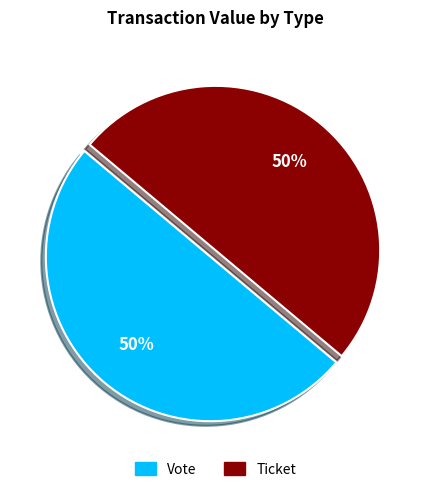

The Ticket slice represents 11% of the pie. True or false?

False